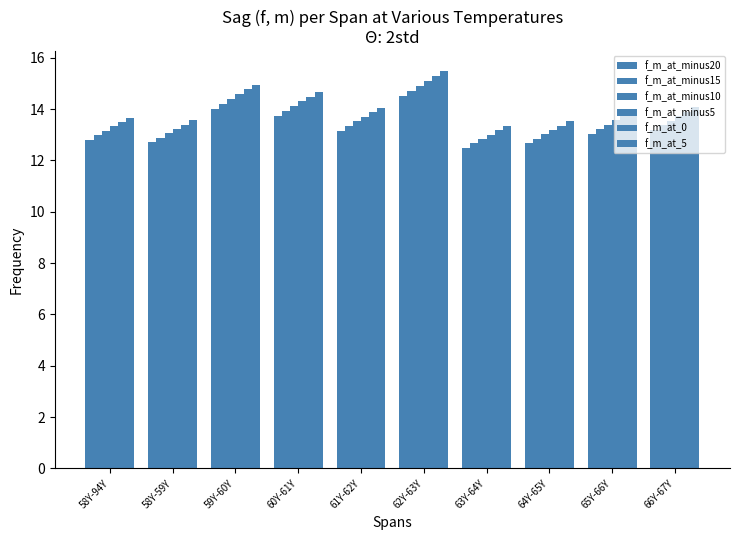

Count the number of categories in the chart.

10